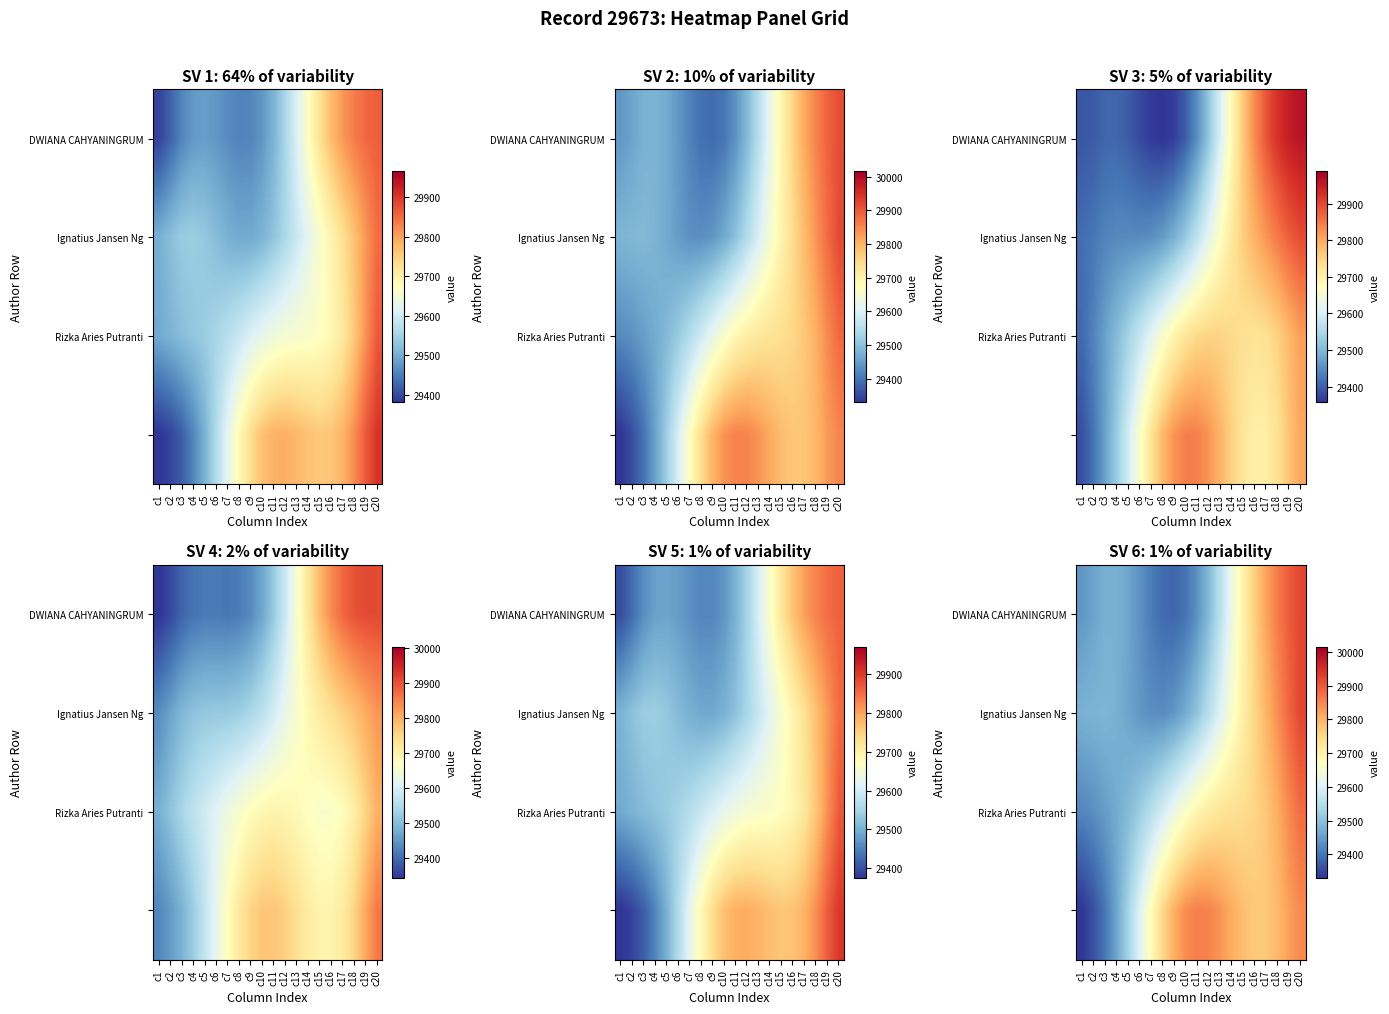

What is the maximum value for Ignatius Jansen Ng?

29919.7